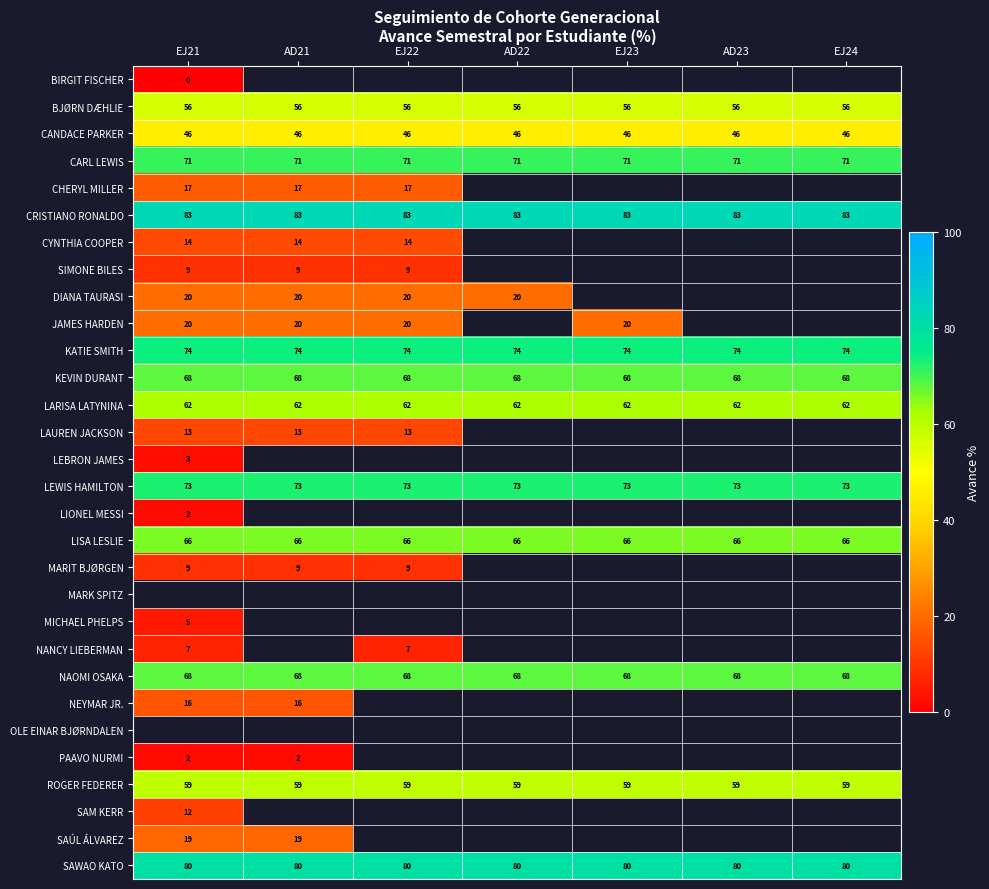

Count the number of data series in this chart.

30